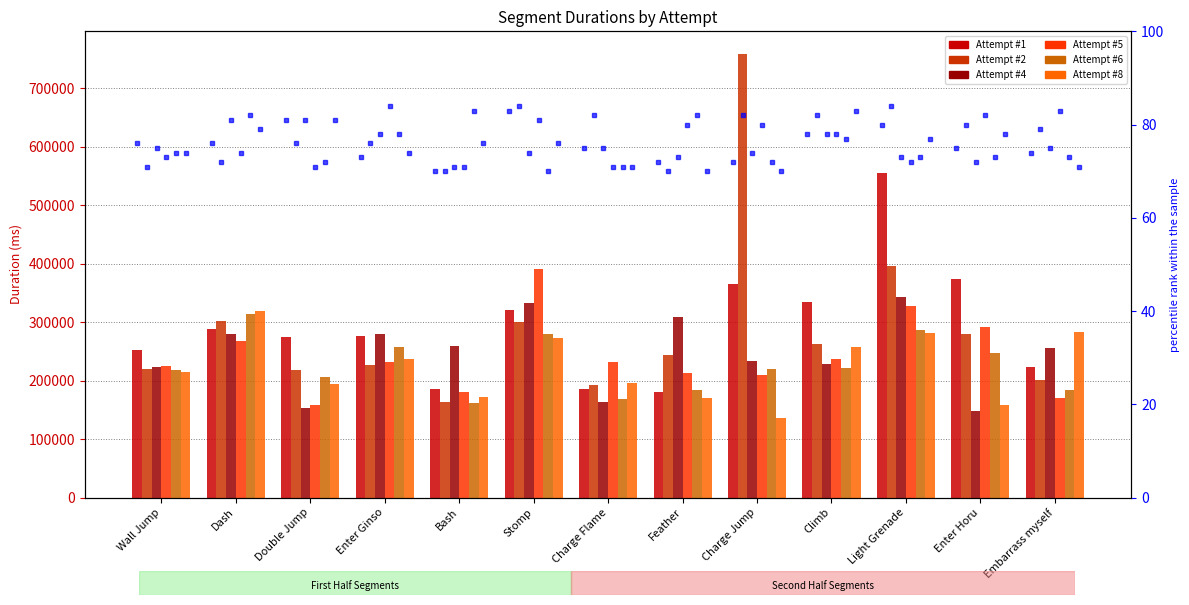

At which category is the sum across all series the highest?

Light Grenade